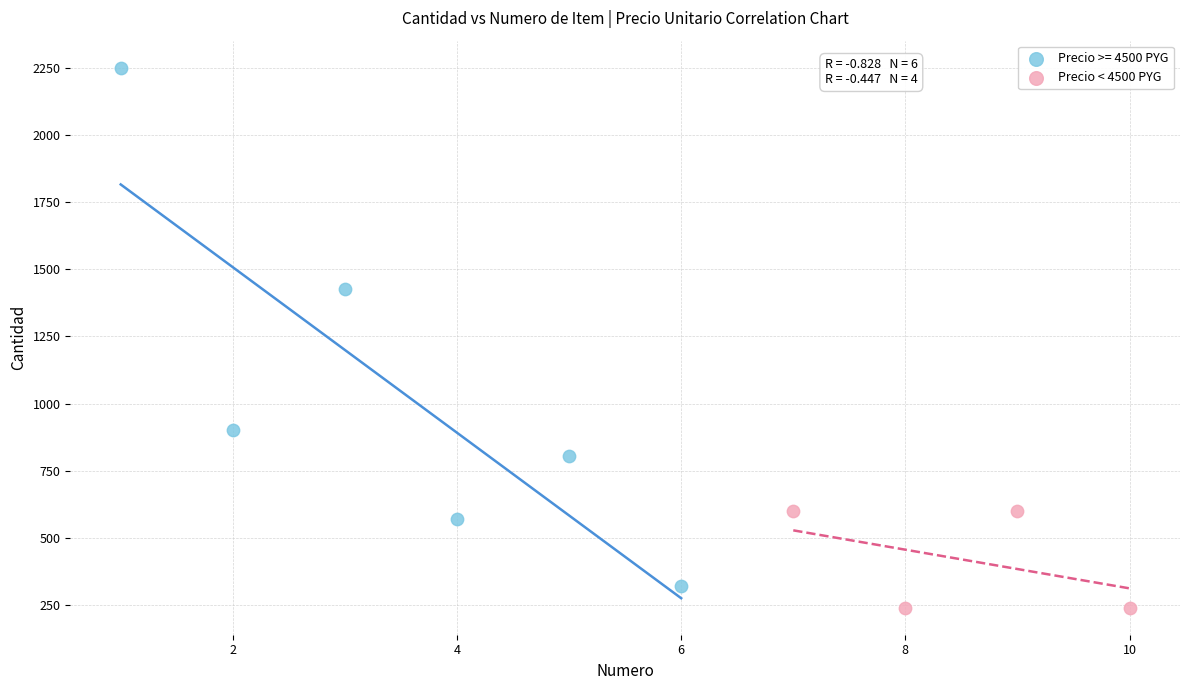

Which series contains the highest Y value?

Precio >= 4500 PYG